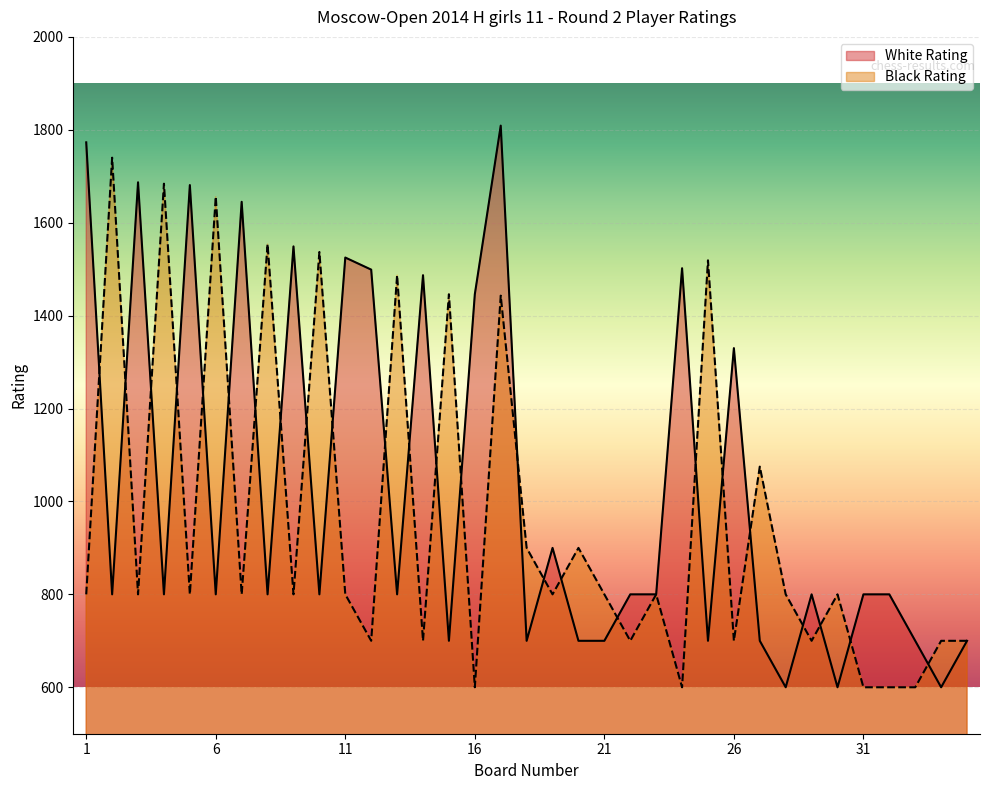

What are all the series names shown in the legend?

White Rating, Black Rating